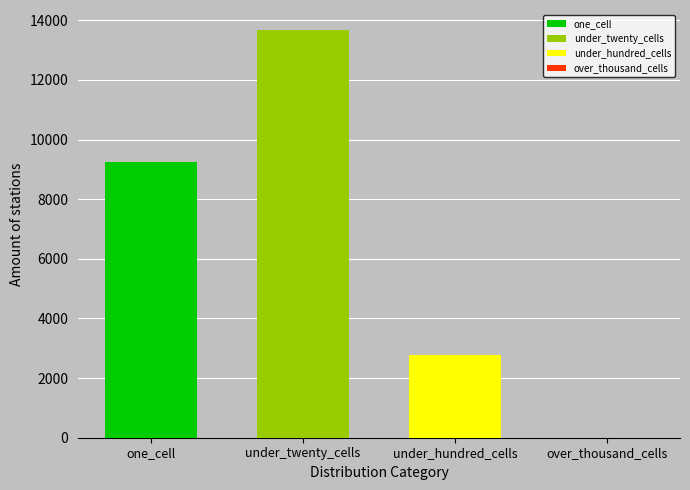

How many categories are shown in the chart?

1